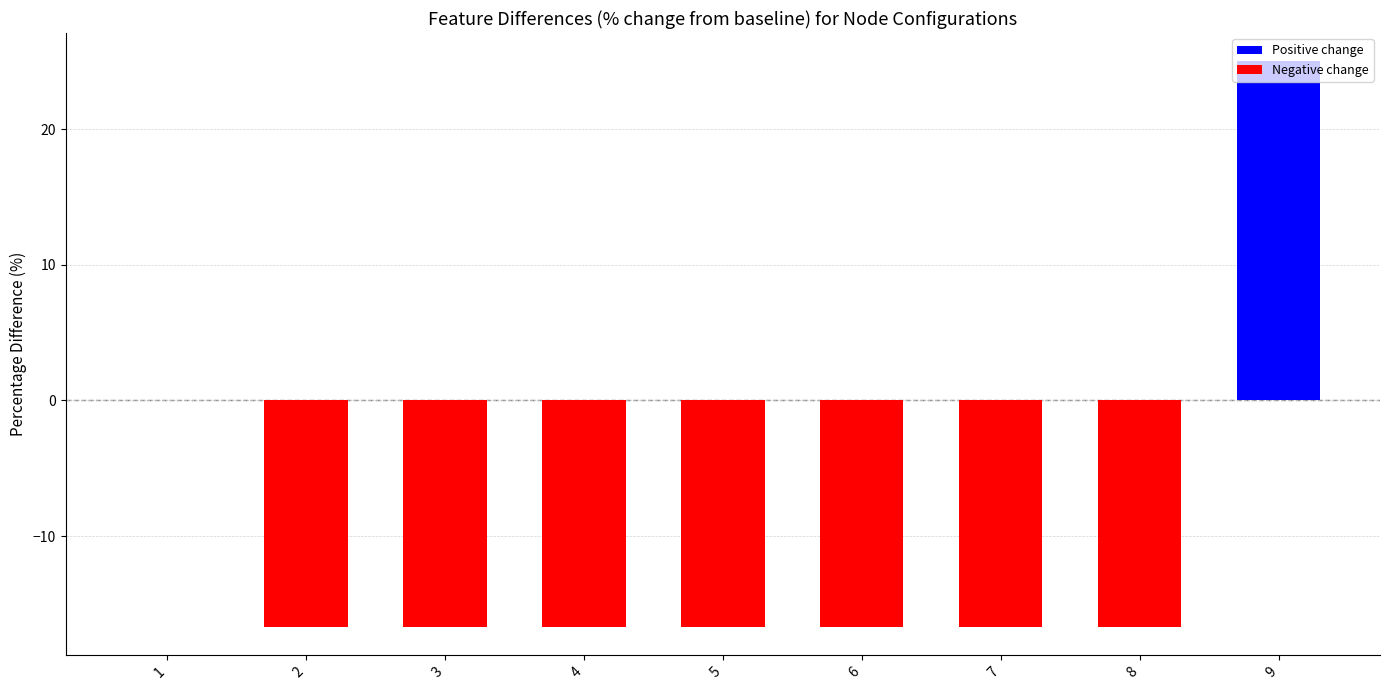

What is the change in value from 8 to 9?

+41.7